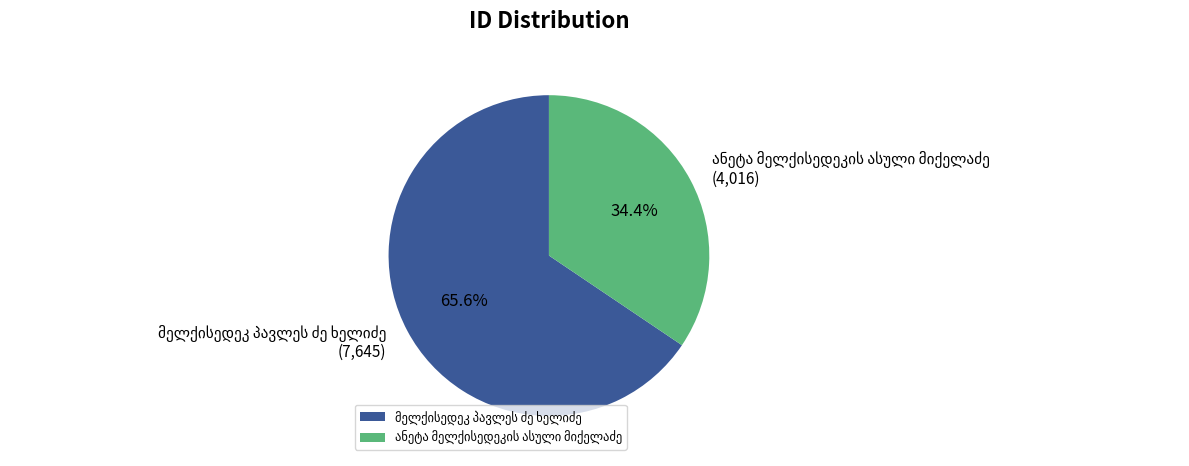

Is there any slice that represents more than half of the pie?

Yes